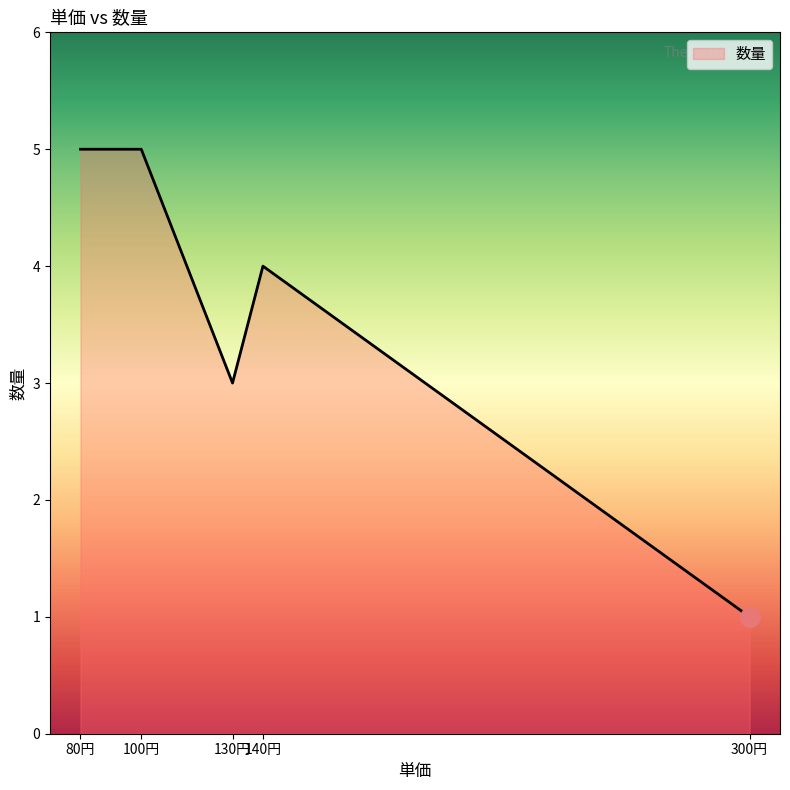

The value at 80円 is 5. True or false?

True